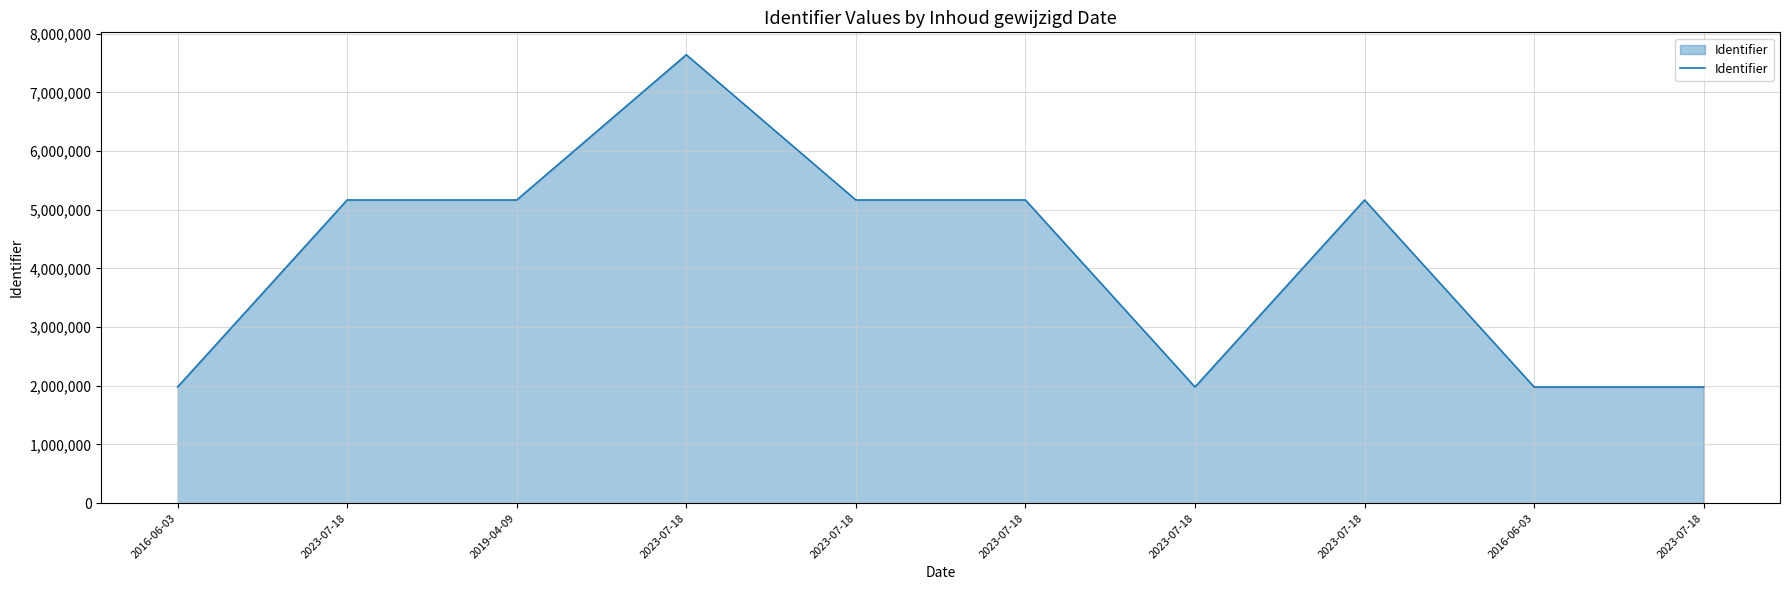

Reading left to right, list all the values displayed in this chart.

1979575	5165900	5165902	7640340	5165904	5165907	1979578	5165909	1979579	1979581